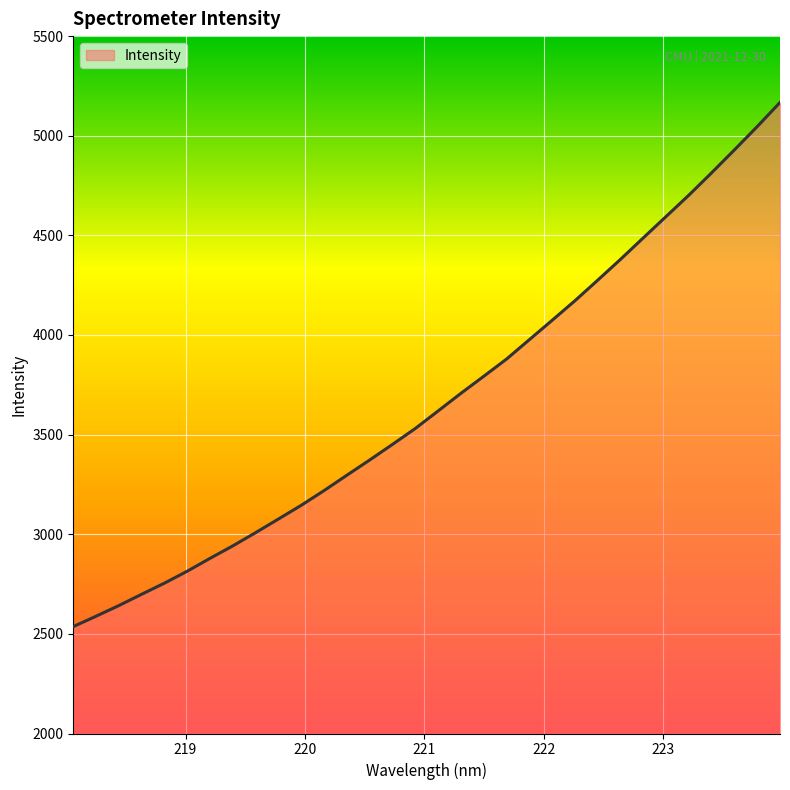

What is the greatest value displayed?

5166.9